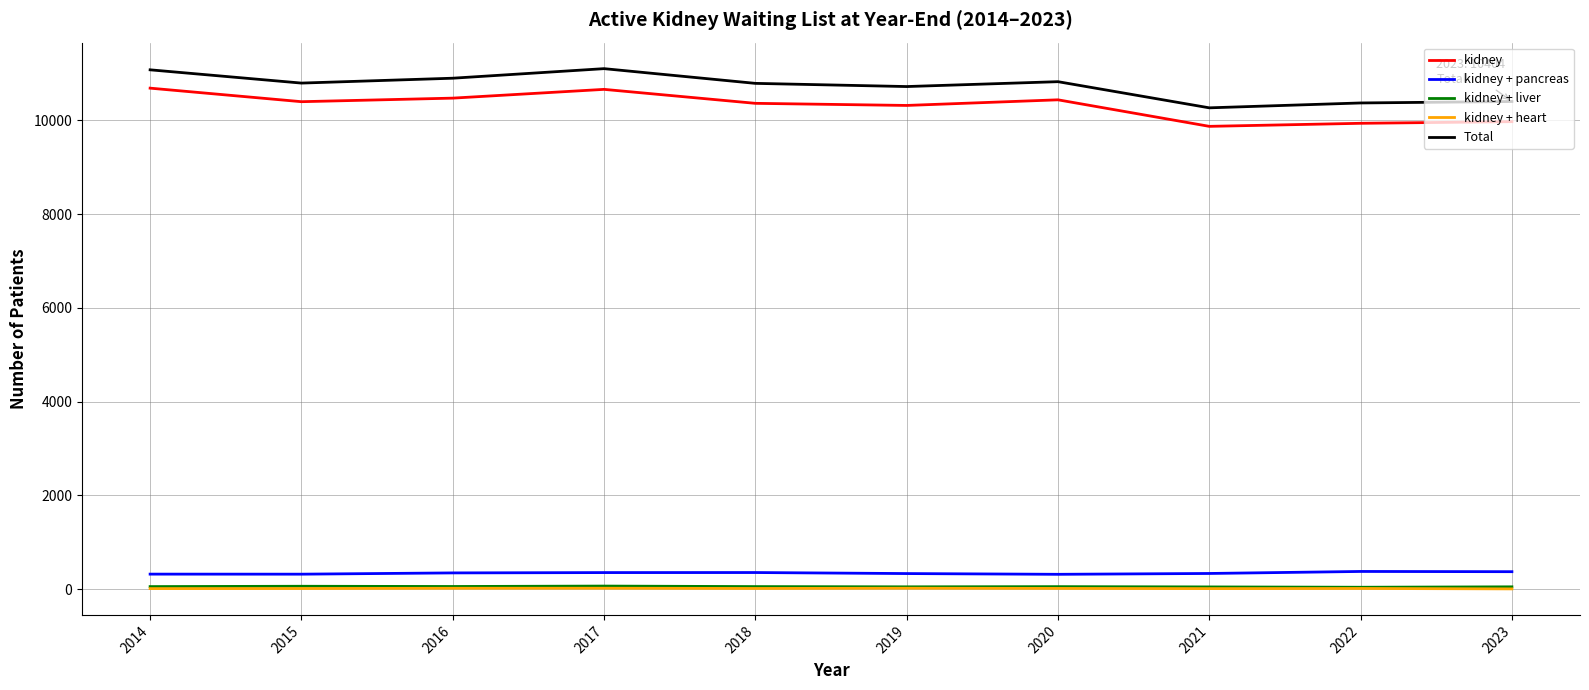

Where is the first local minimum for Total?

2015